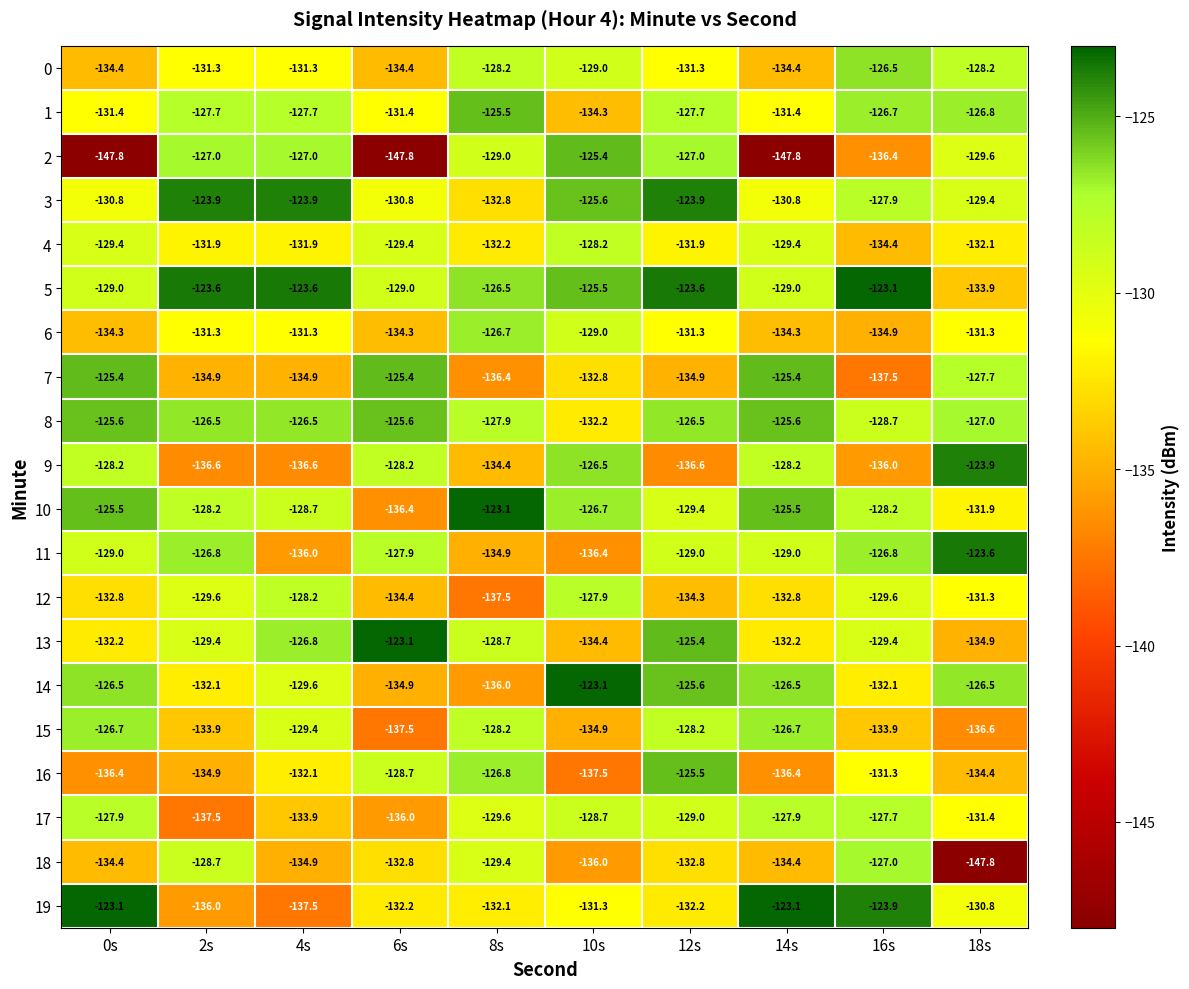

What is the smallest value displayed?

-147.8